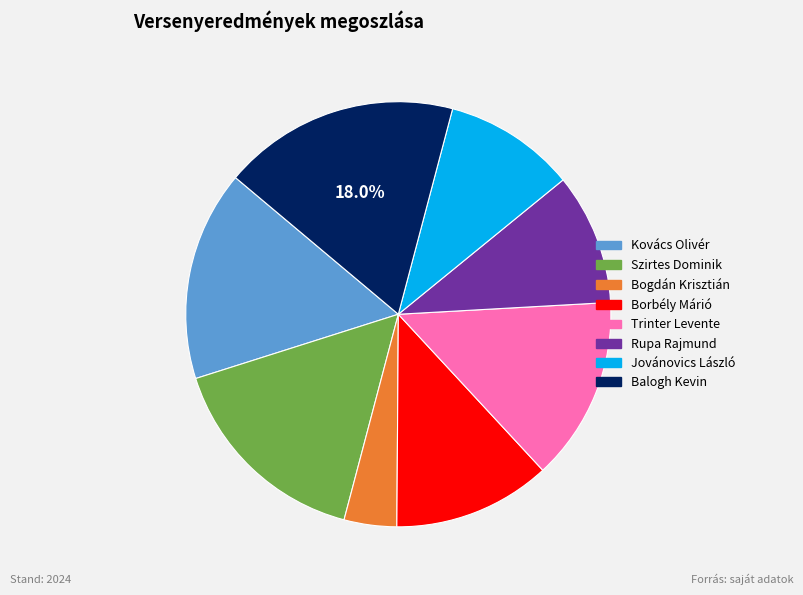

To the nearest percent, what portion does Bogdán Krisztián represent?

4%